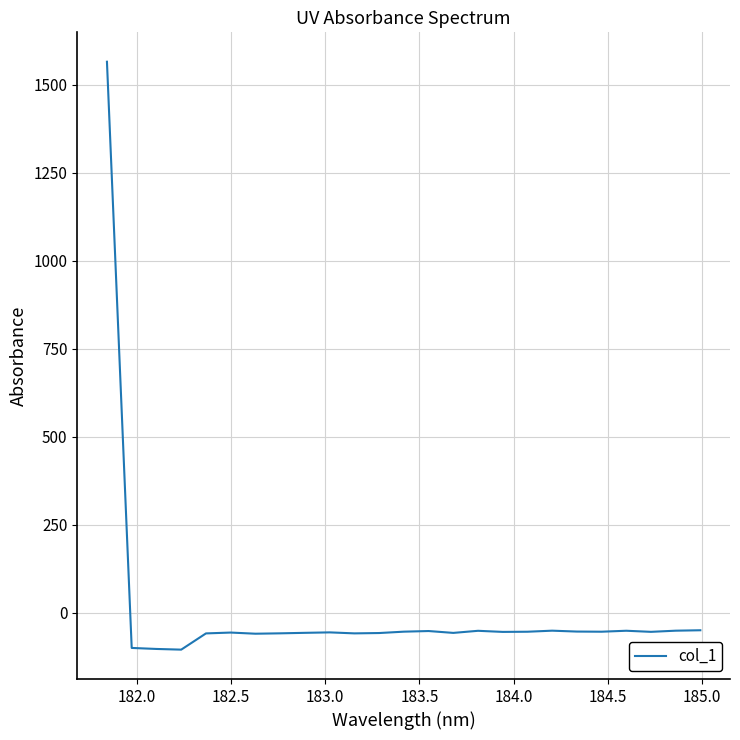

Count the number of categories in the chart.

25